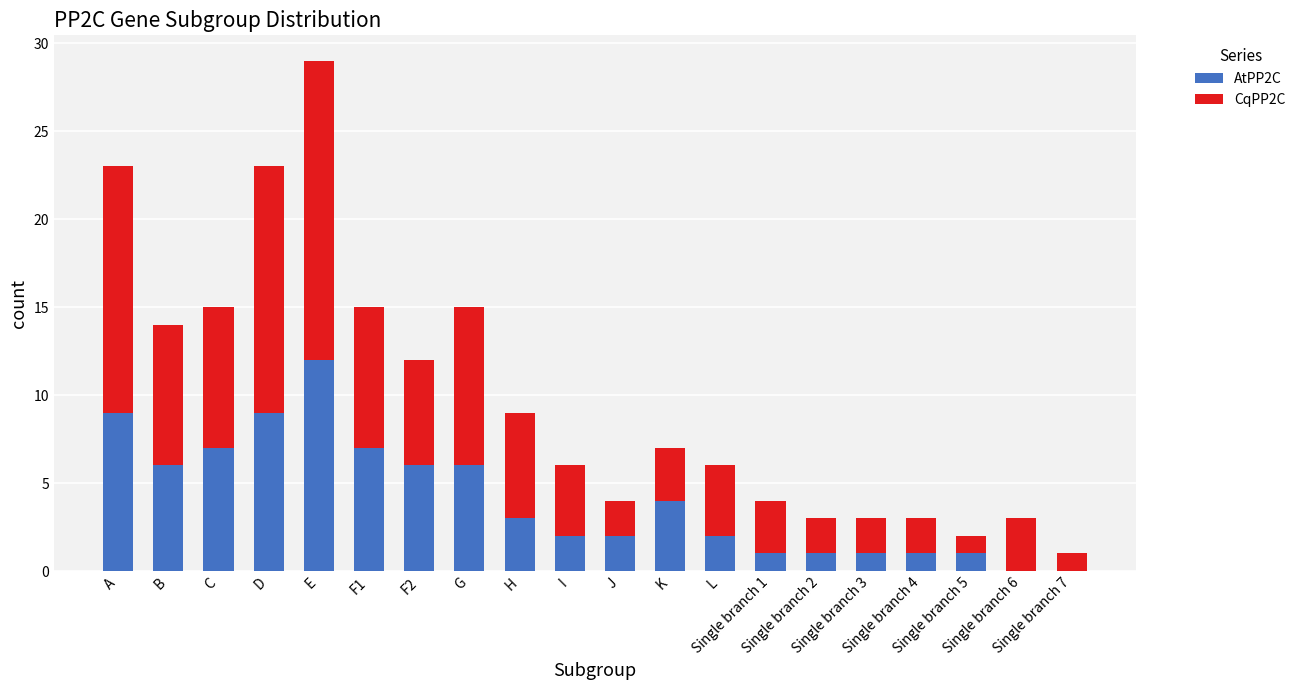

Which series has the largest total across all categories?

CqPP2C